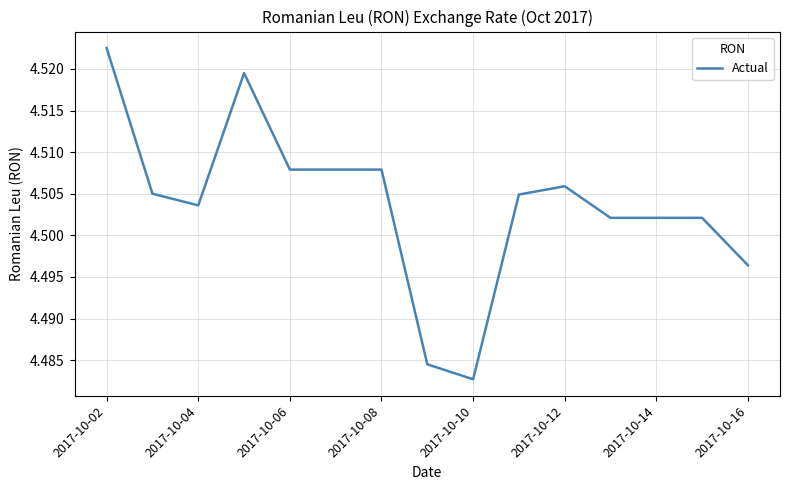

Where is the data nearest to the value 4?

2017-10-10